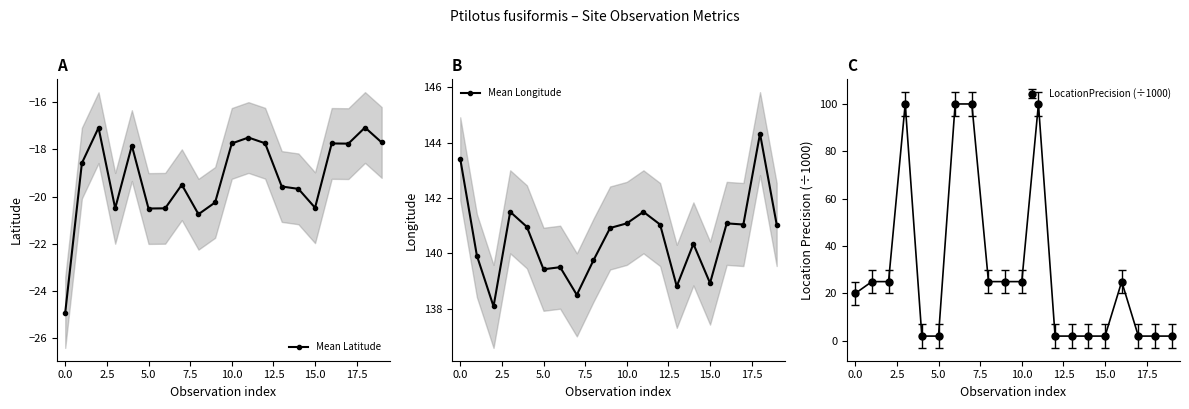

True or false: Mean Latitude has a value of -8.9 at 15.0.

False